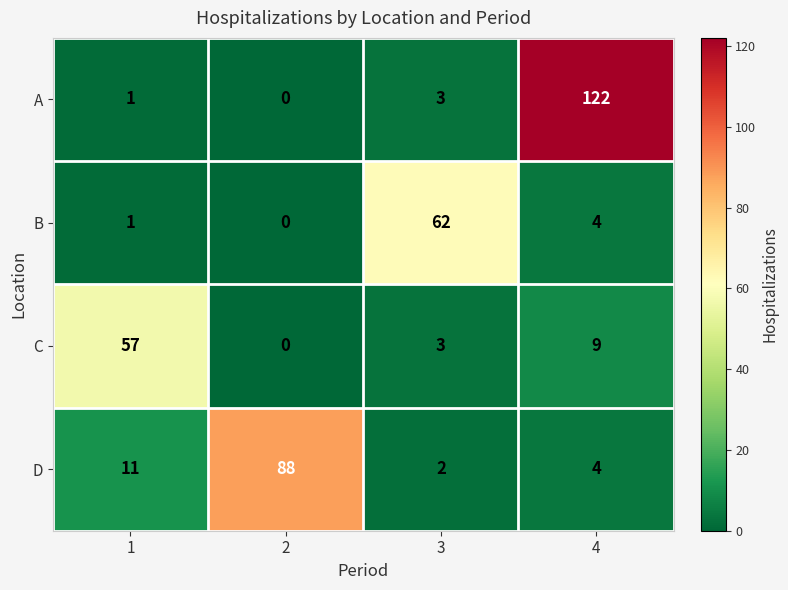

The D series shows 2 at 3. True or false?

True